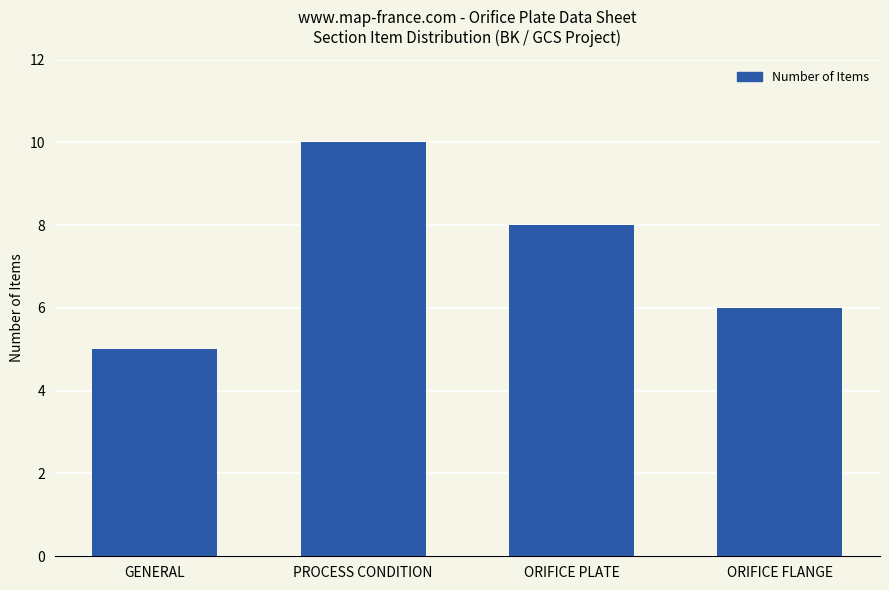

Which label corresponds to the largest value in the chart?

PROCESS CONDITION